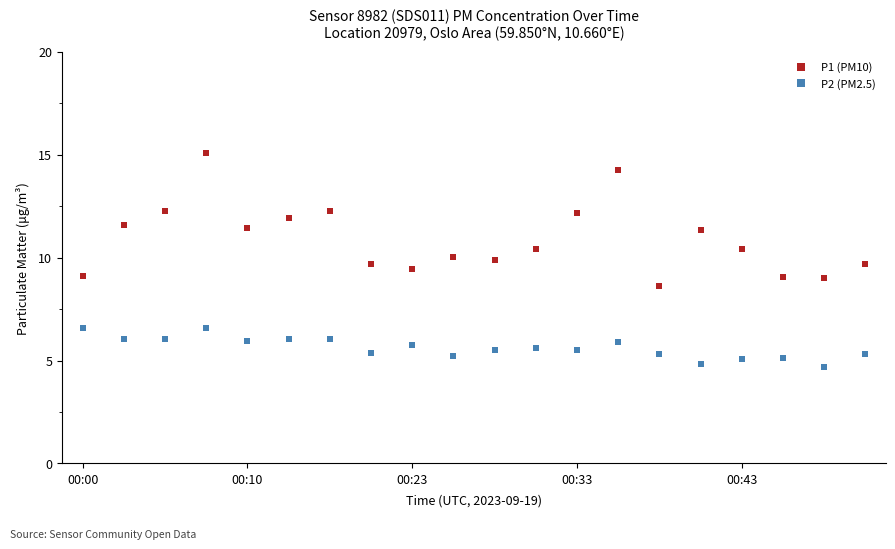

Which series has the largest range (max minus min)?

P1 (PM10)